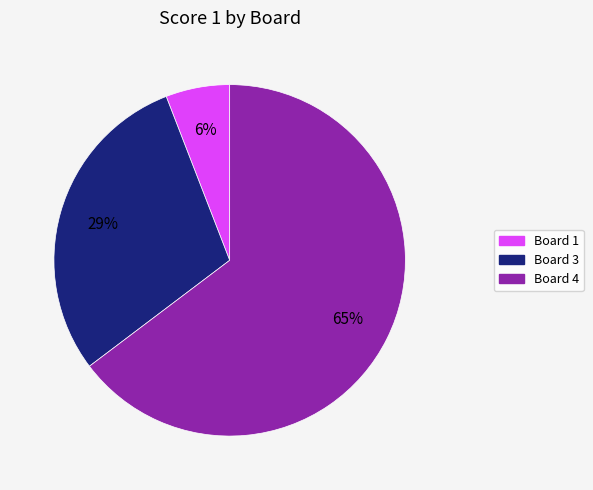

Is there any slice that represents more than half of the pie?

Yes